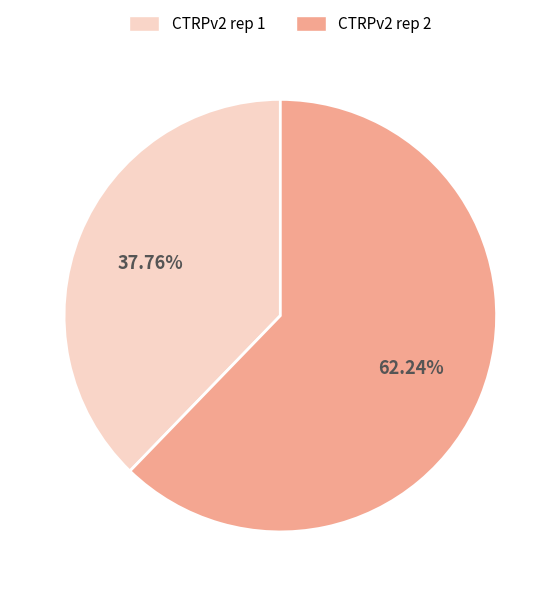

To the nearest percent, what is the difference between the largest and smallest slice percentages?

24%